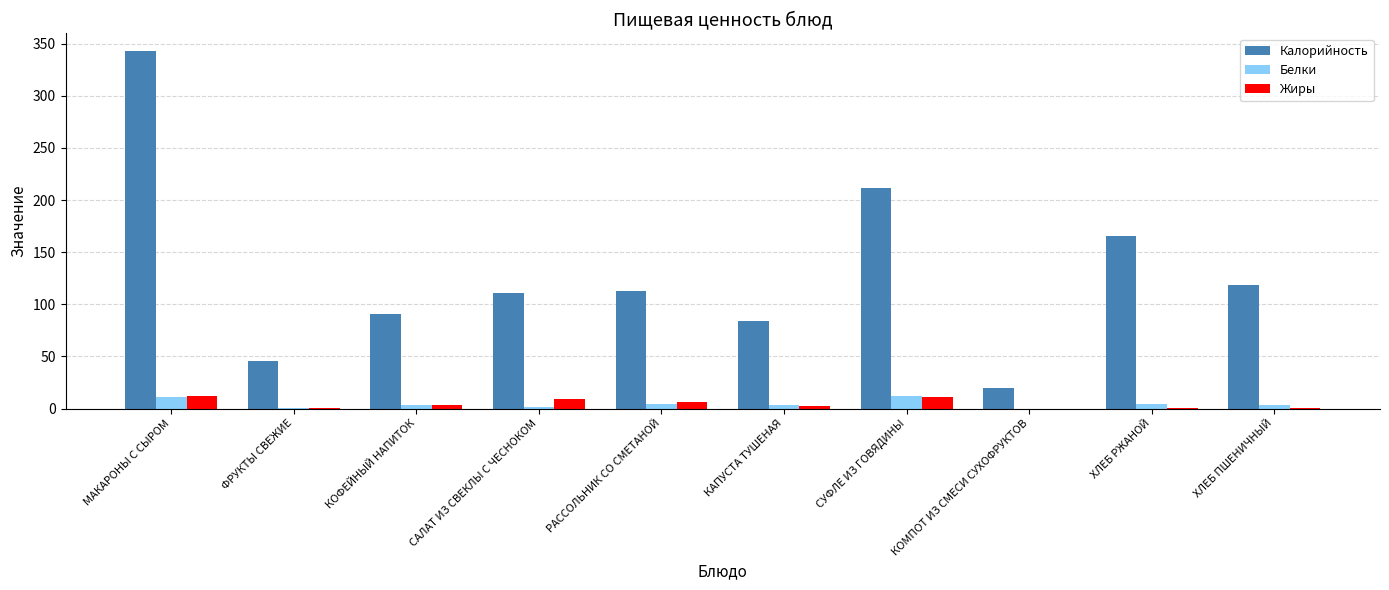

Which series has the largest total across all categories?

Калорийность